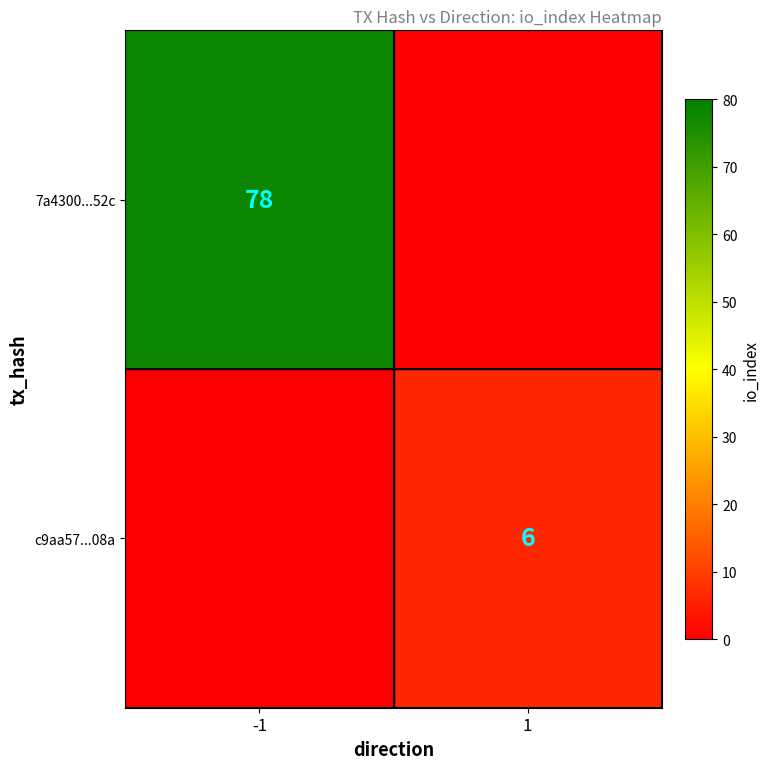

The value of c9aa57...08a at 1 is 6. True or false?

True